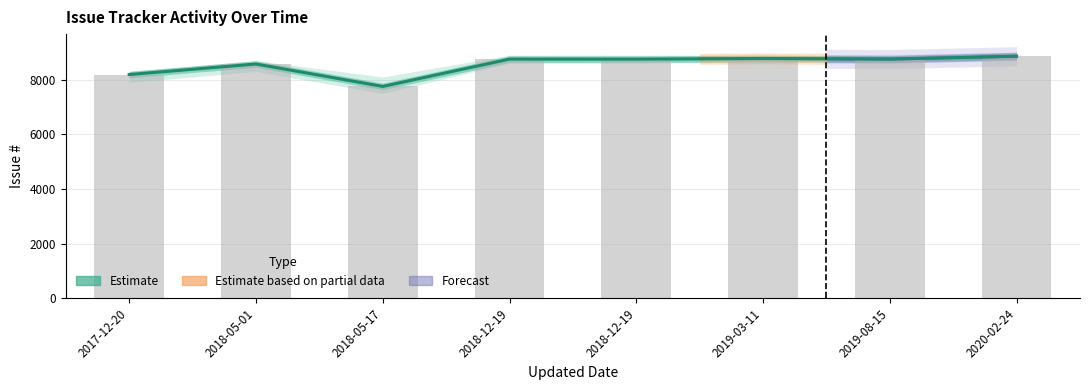

At which category does the chart reach its peak across all series?

2020-02-24